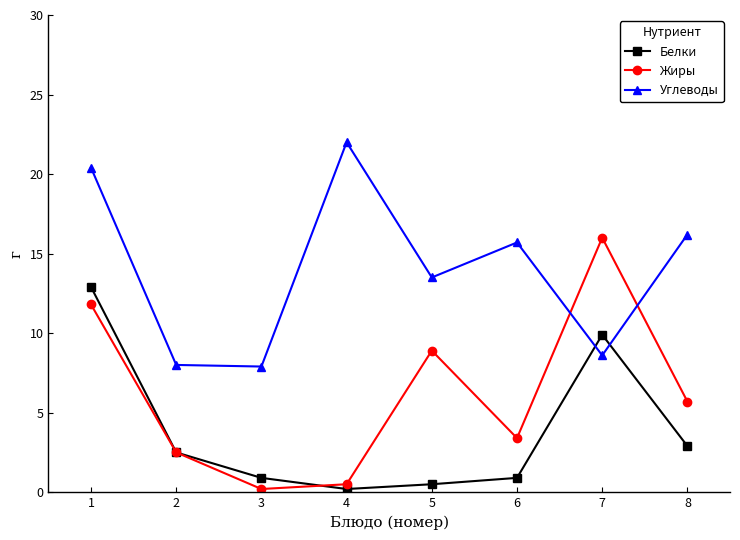

Which series has the largest range (max minus min)?

Жиры